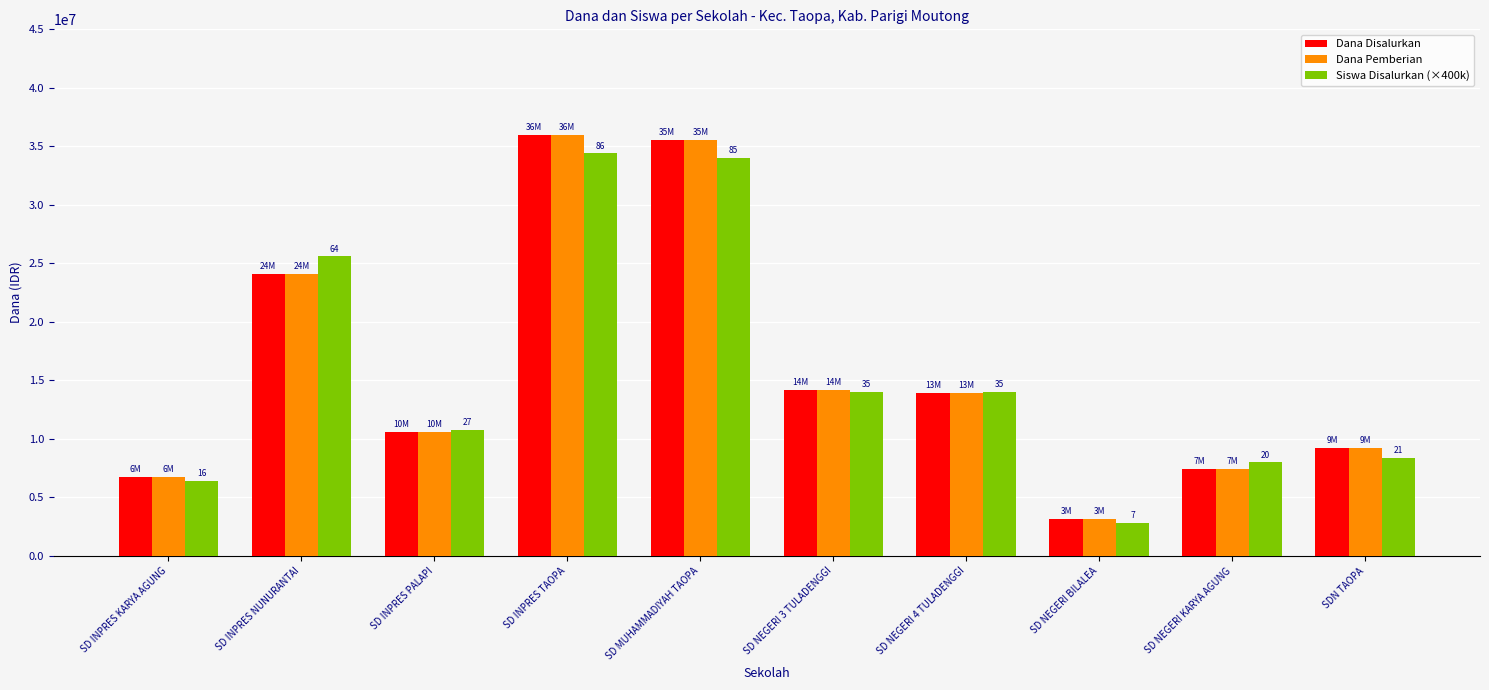

What is the spread (max minus min) of values at SD MUHAMMADIYAH TAOPA?

1550000